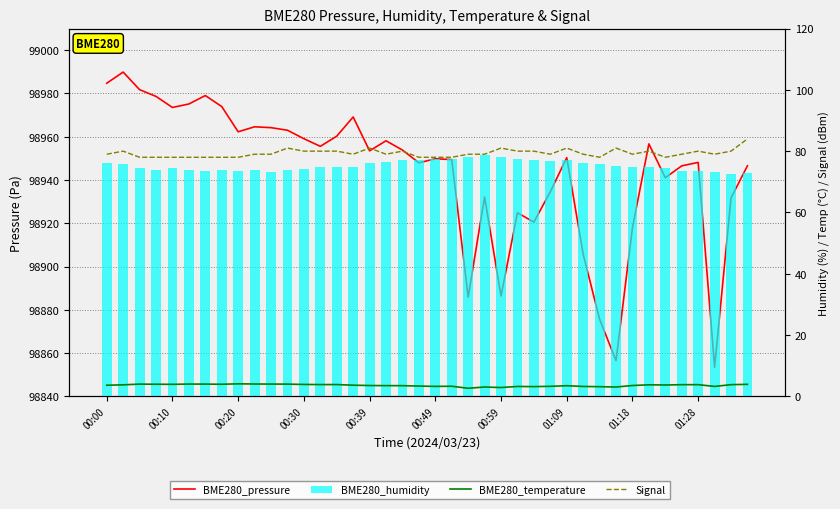

Are the bars horizontal?

No